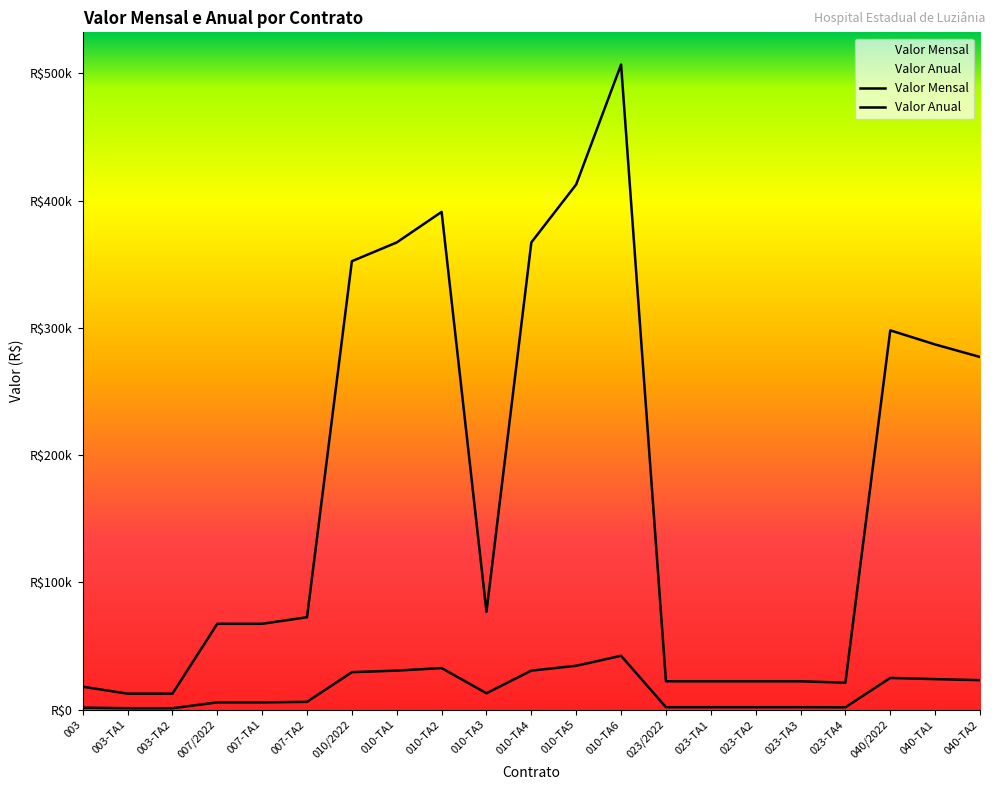

True or false: Valor Anual and Valor Mensal intersect in this chart.

False